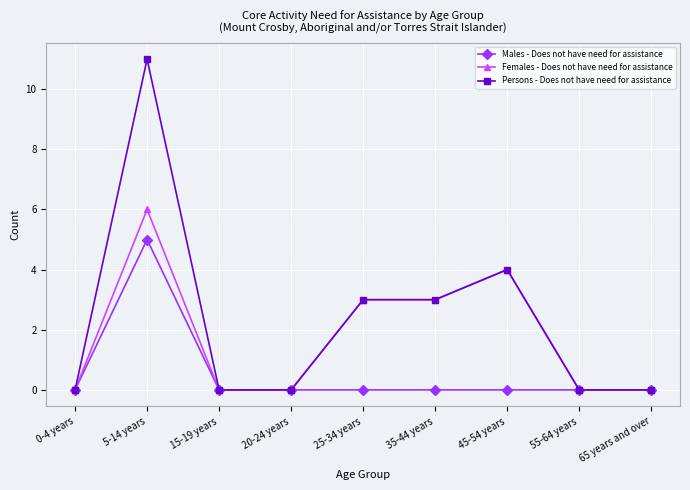

Rank the series by their average value, from lowest to highest.

Males - Does not have need for assistance, Females - Does not have need for assistance, Persons - Does not have need for assistance